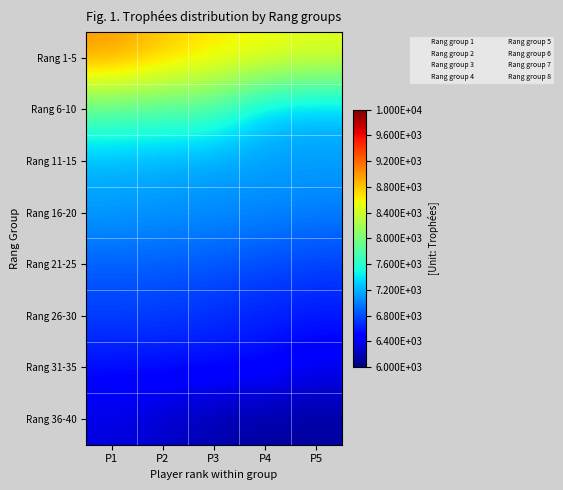

Reading left to right, extract all data points from this chart.

Rang 1-5: P1=9000	P2=8807	P3=8658	P4=8584	P5=8500
Rang 6-10: P1=7833	P2=7763	P3=7759	P4=7264	P5=7228
Rang 11-15: P1=7201	P2=7180	P3=7141	P4=7138	P5=7127
Rang 16-20: P1=7122	P2=7091	P3=7064	P4=7032	P5=7000
Rang 21-25: P1=6877	P2=6867	P3=6844	P4=6800	P5=6755
Rang 26-30: P1=6741	P2=6738	P3=6675	P4=6624	P5=6591
Rang 31-35: P1=6555	P2=6546	P3=6546	P4=6537	P5=6408
Rang 36-40: P1=6342	P2=6281	P3=6156	P4=6116	P5=6113